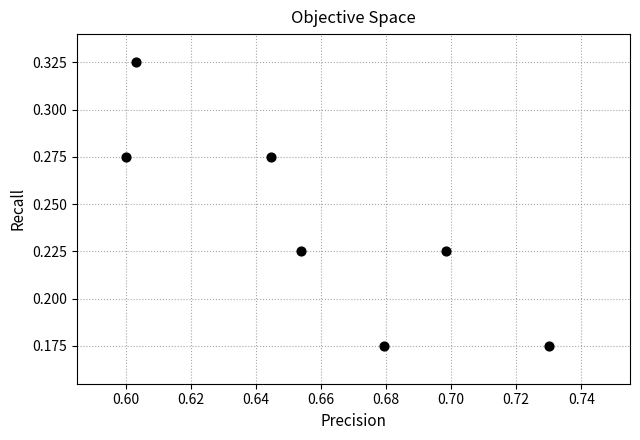

What is the average X value?

0.7